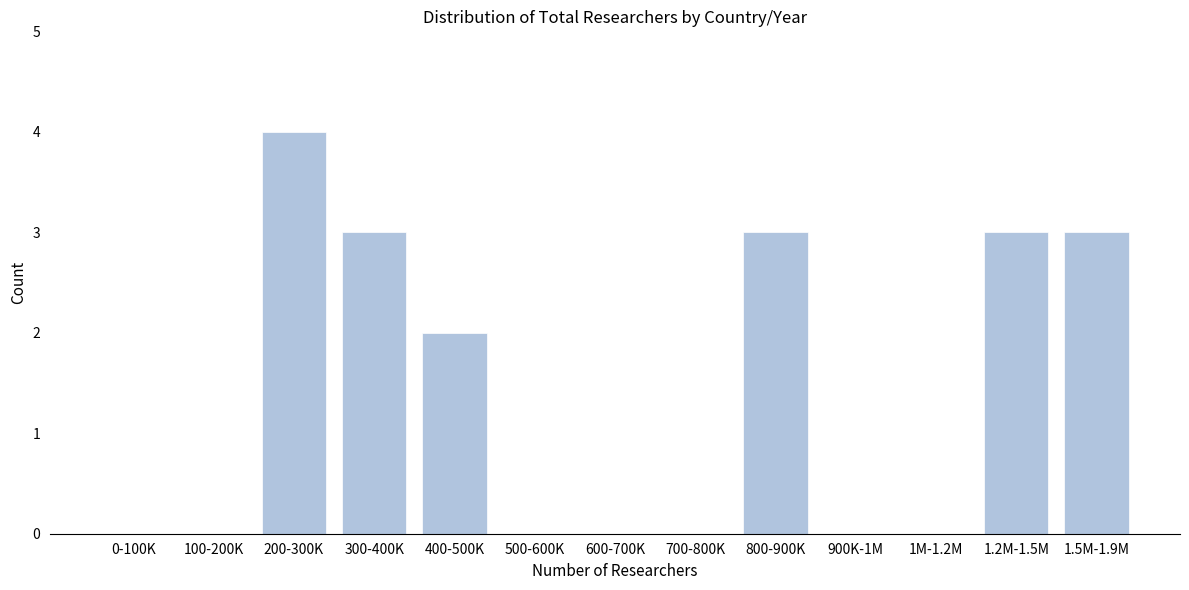

Reading right to left, extract all data points from this chart.

1.5M-1.9M=3	1.2M-1.5M=3	1M-1.2M=0	900K-1M=0	800-900K=3	700-800K=0	600-700K=0	500-600K=0	400-500K=2	300-400K=3	200-300K=4	100-200K=0	0-100K=0